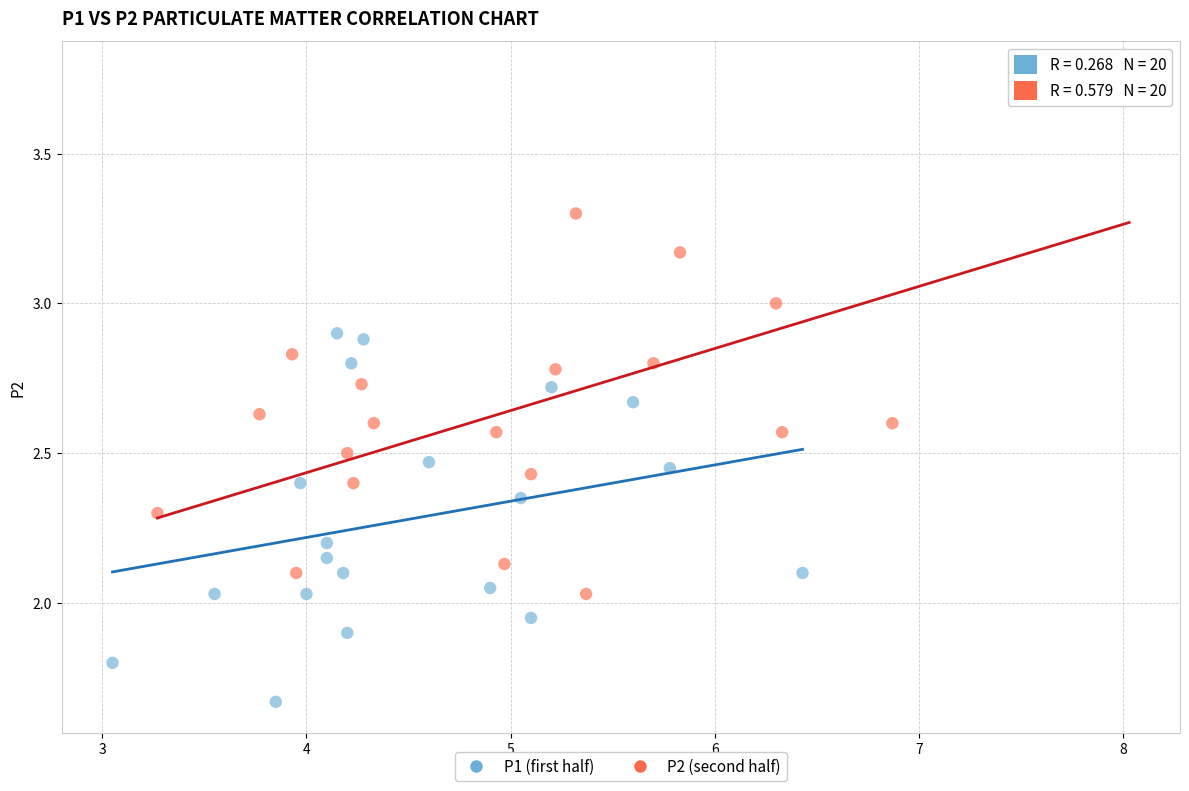

Which series contains the lowest Y value?

P1 (first half)